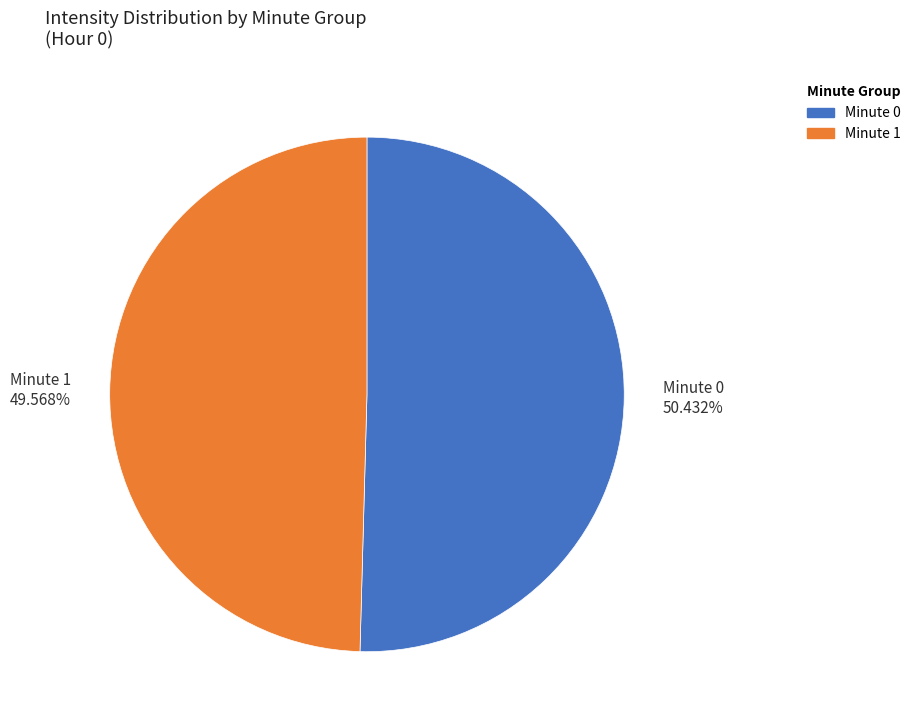

Rank the categories by value from highest to lowest.

Minute 0, Minute 1